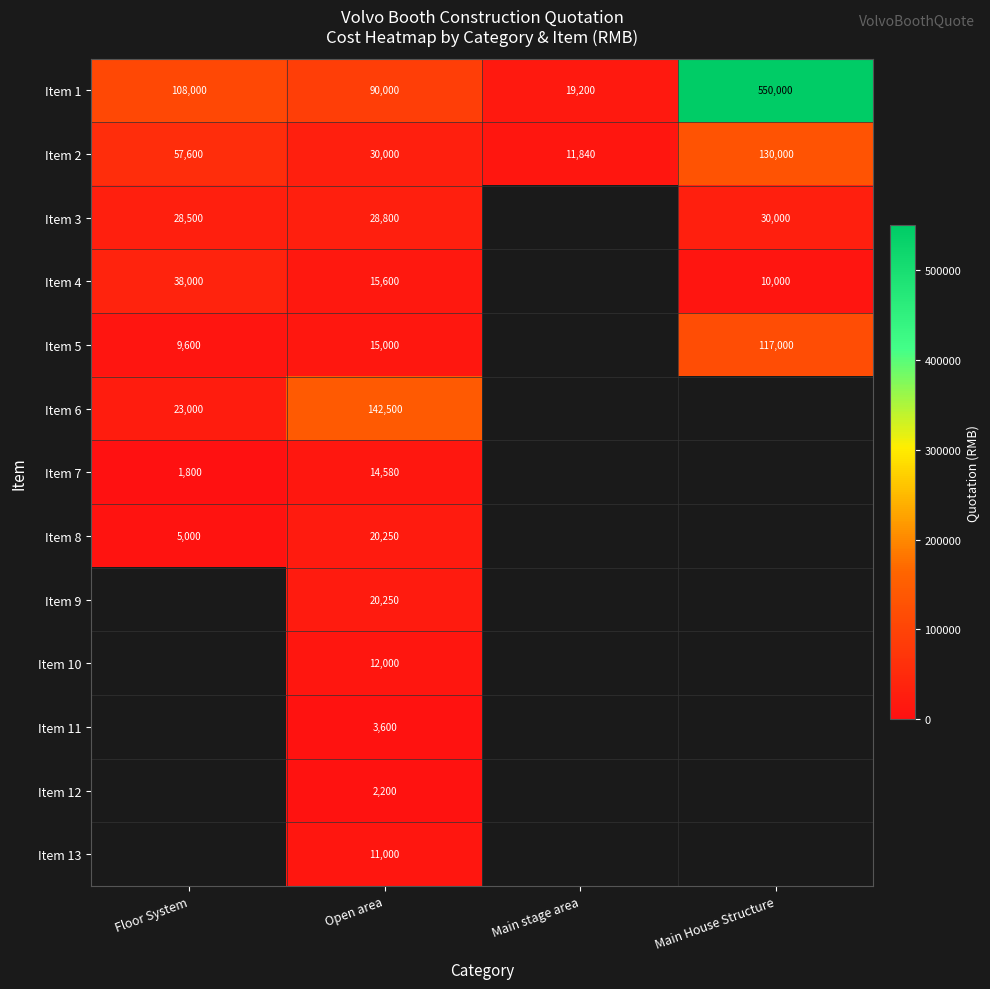

What is the spread (max minus min) of values at Main stage area?

7360.0